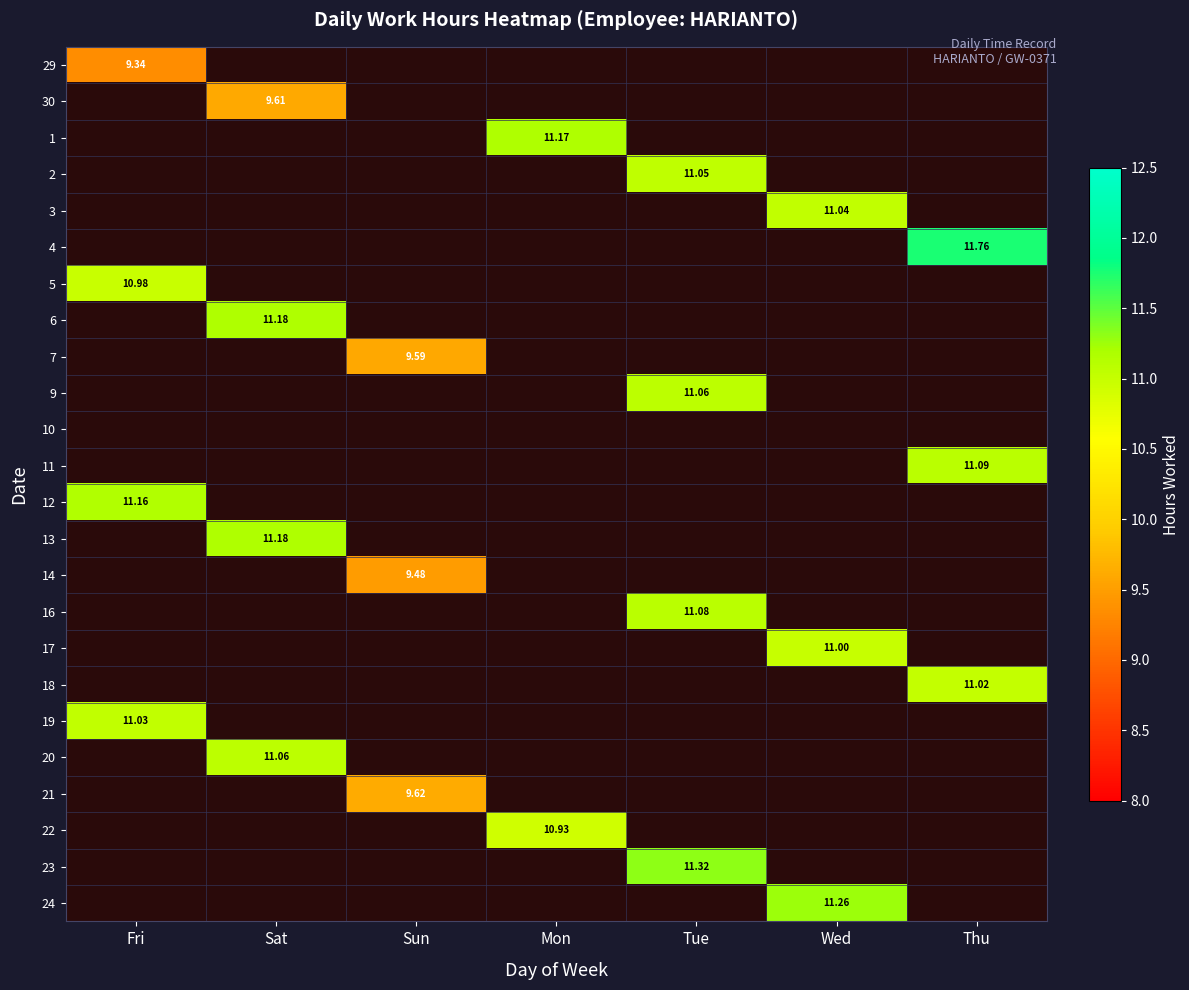

At how many categories does at least one series exceed 10?

6